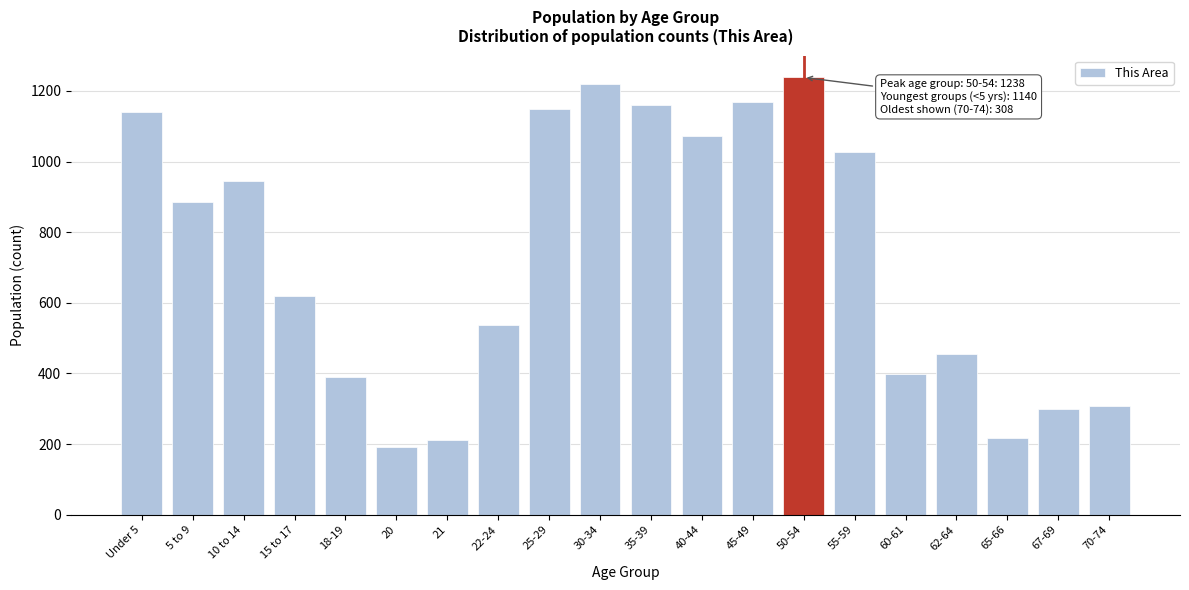

What is the difference between the values at 20 and 55-59?

834